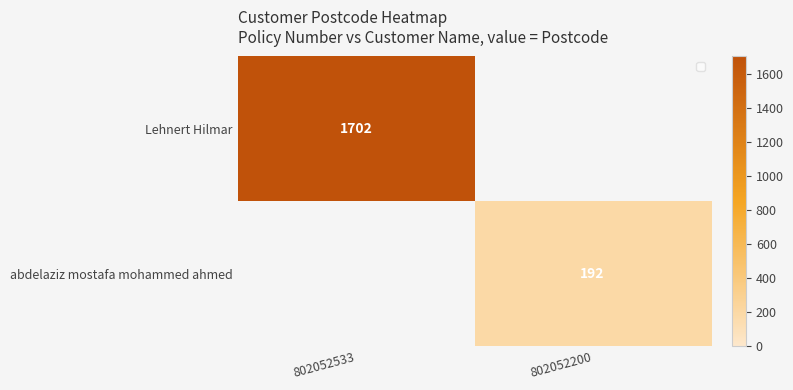

What is the sum of all abdelaziz mostafa mohammed ahmed values?

192